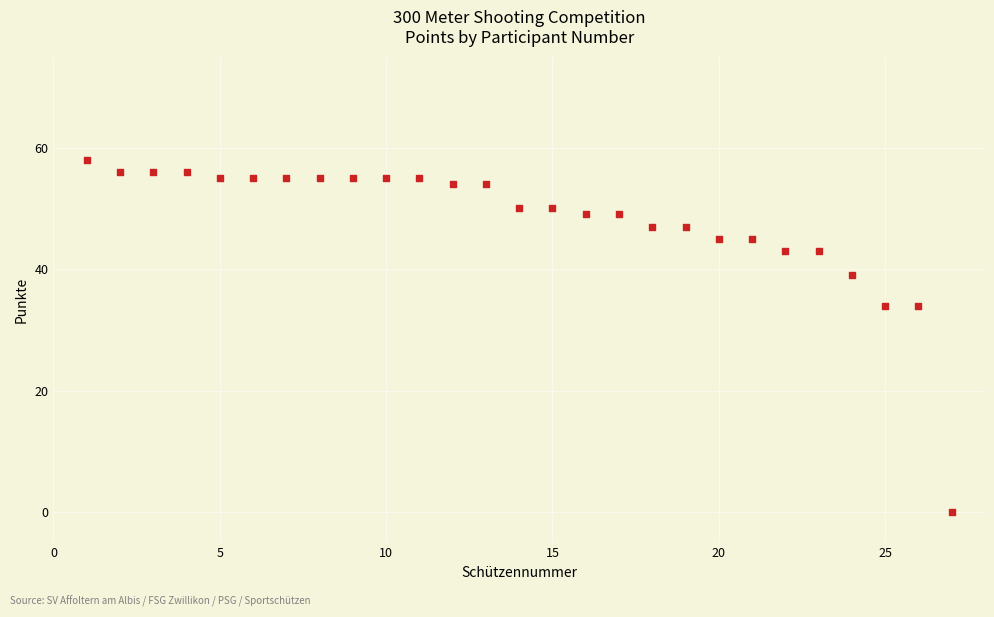

What is the range of Y values (max minus min)?

58